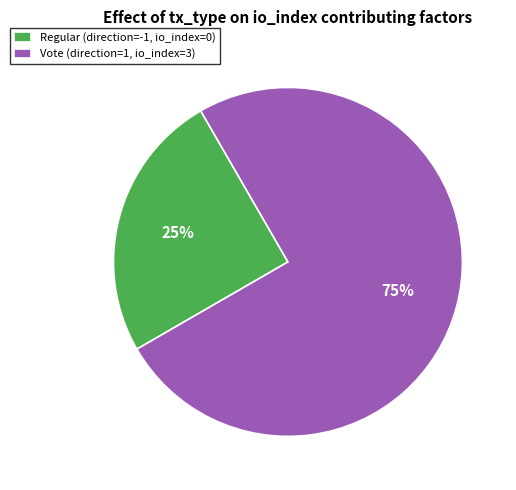

Do Regular (direction=-1, io_index=0) and Vote (direction=1, io_index=3) together represent more than half of the pie?

Yes